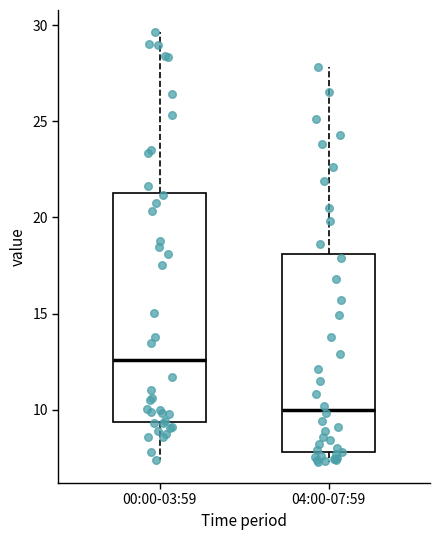

Which box is the tallest, from its lower edge to its upper edge?

00:00-03:59